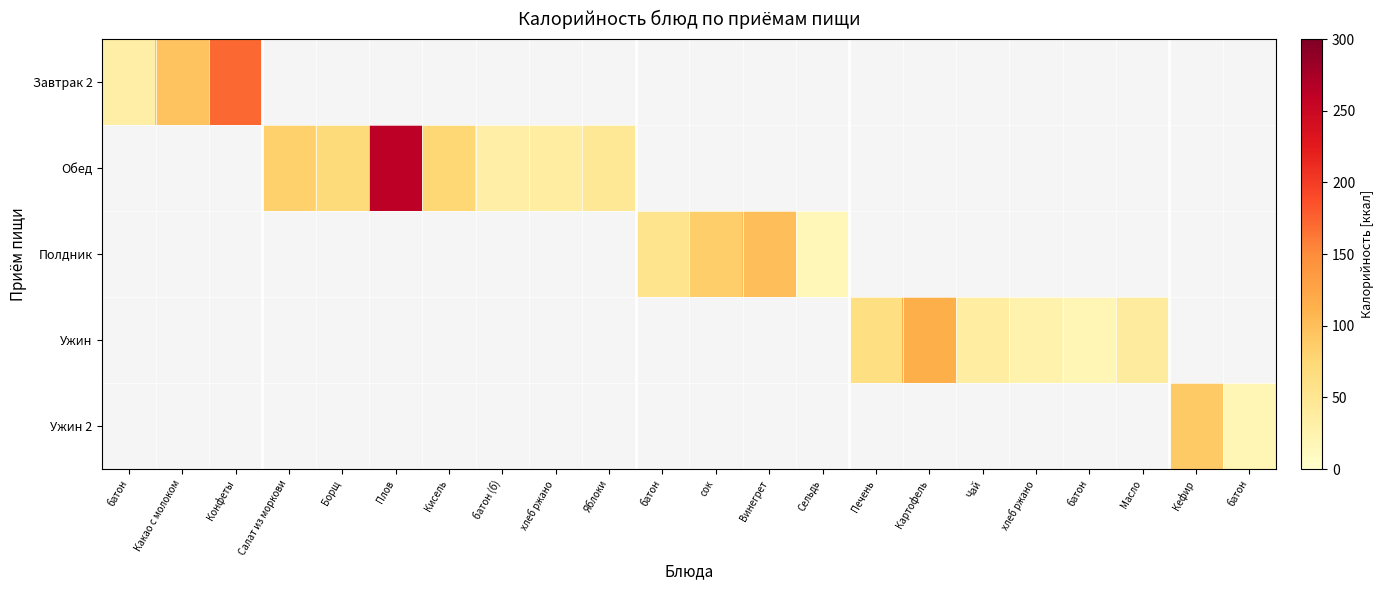

At which category does the chart reach its minimum across all series?

Сельдь